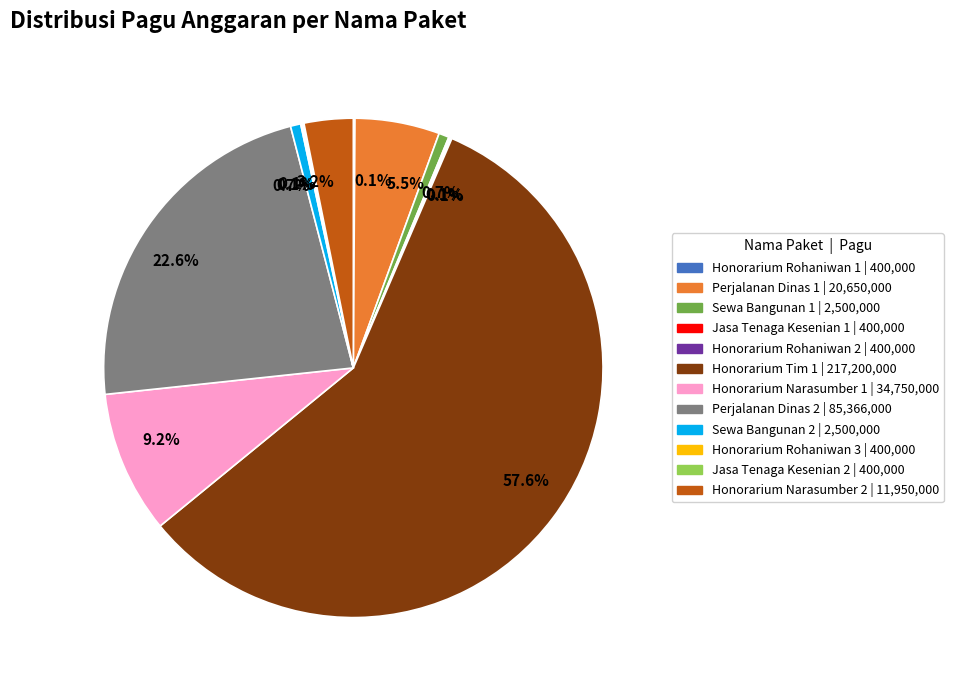

Is there any slice that represents more than half of the pie?

Yes